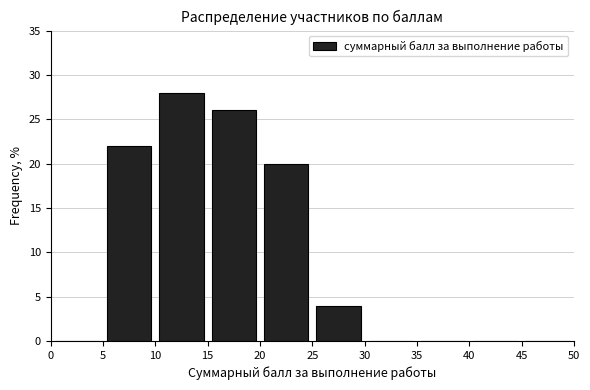

Reading left to right, transcribe this chart: for each bar, give the range it covers on the x-axis and its height. The values are not printed on the chart, so give them approximately, as read against the axis.

0 to 5: 0
5 to 10: 22
10 to 15: 28
15 to 20: 26
20 to 25: 20
25 to 30: 4
30 to 35: 0
35 to 40: 0
40 to 45: 0
45 to 50: 0